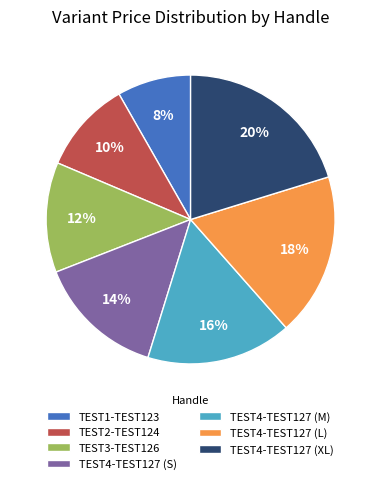

Combined, do TEST2-TEST124 and TEST4-TEST127 (L) account for over 50%?

No